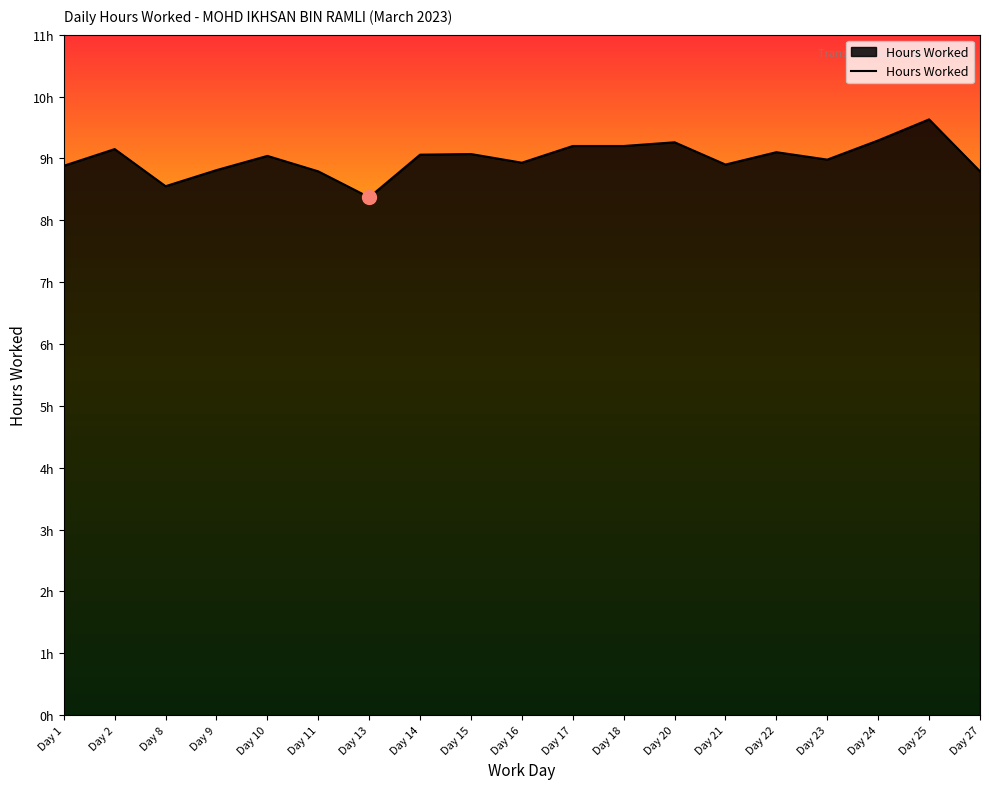

Does the chart display data point markers on the line(s)?

No